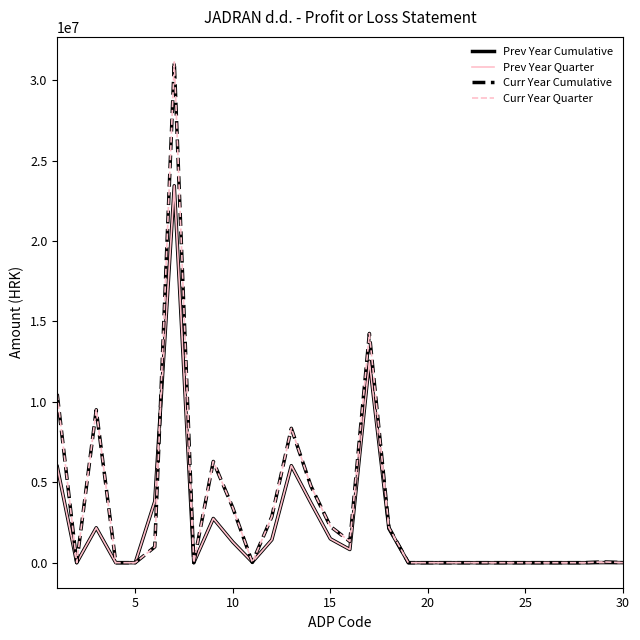

What is the difference between the maximum and minimum values in the Curr Year Quarter series?

31129845